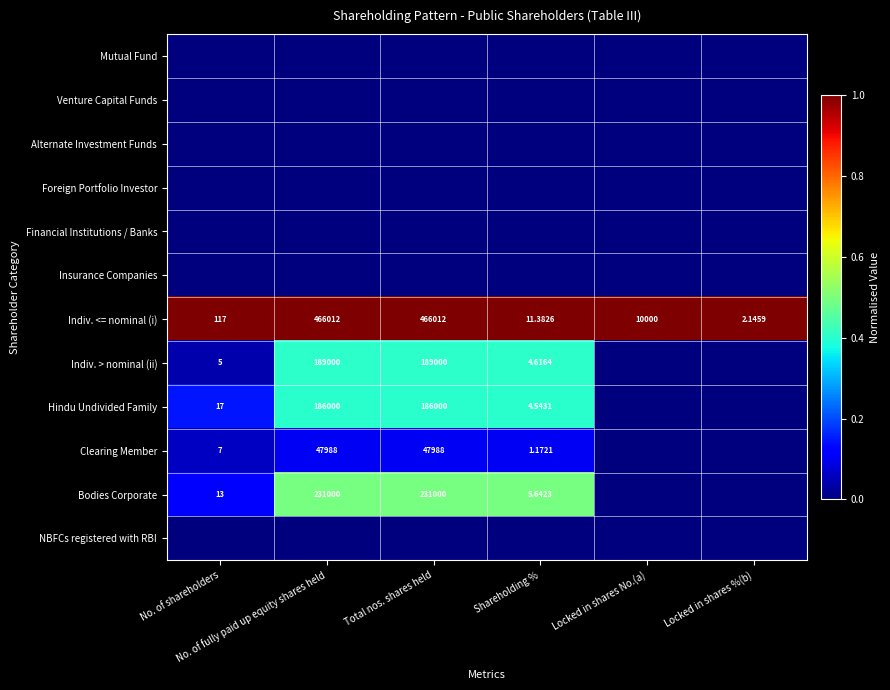

The Indiv. <= nominal (i) series shows 1.0 at Shareholding %. True or false?

True